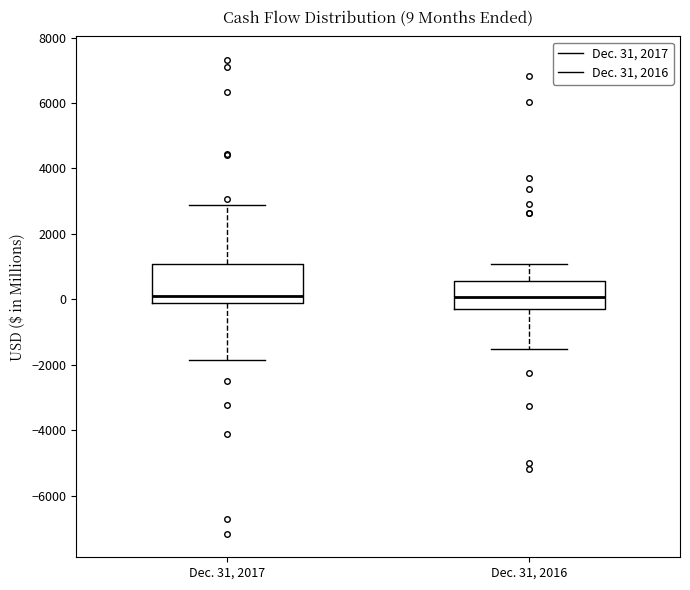

Which box is the tallest, from its lower edge to its upper edge?

Dec. 31, 2017